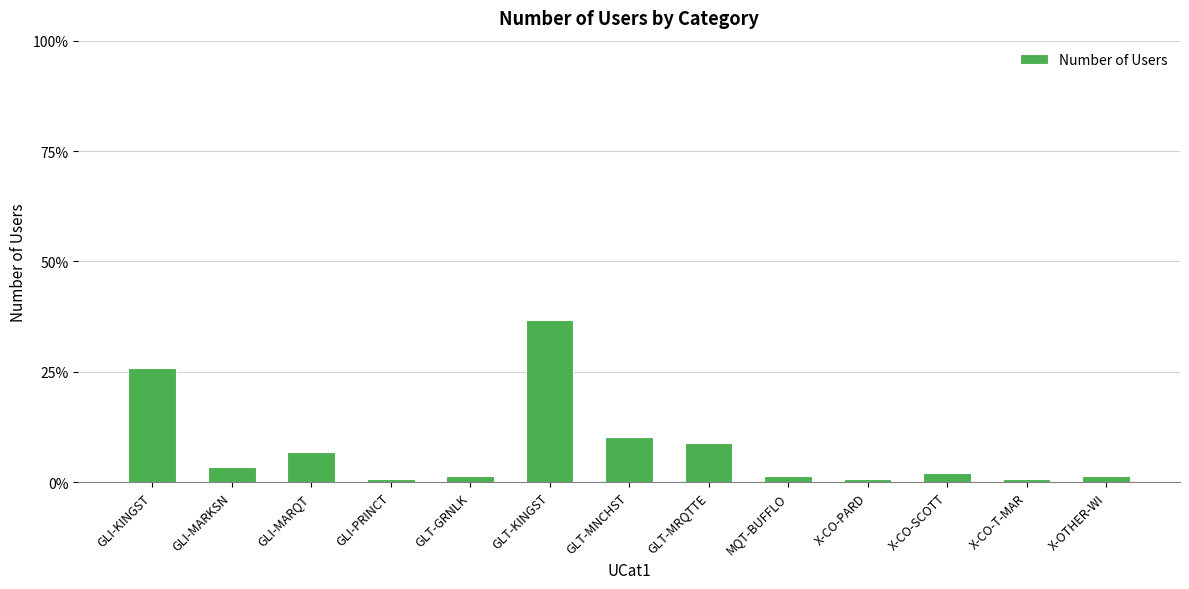

What is the label of the 2nd bar from the left?

GLI-MARKSN